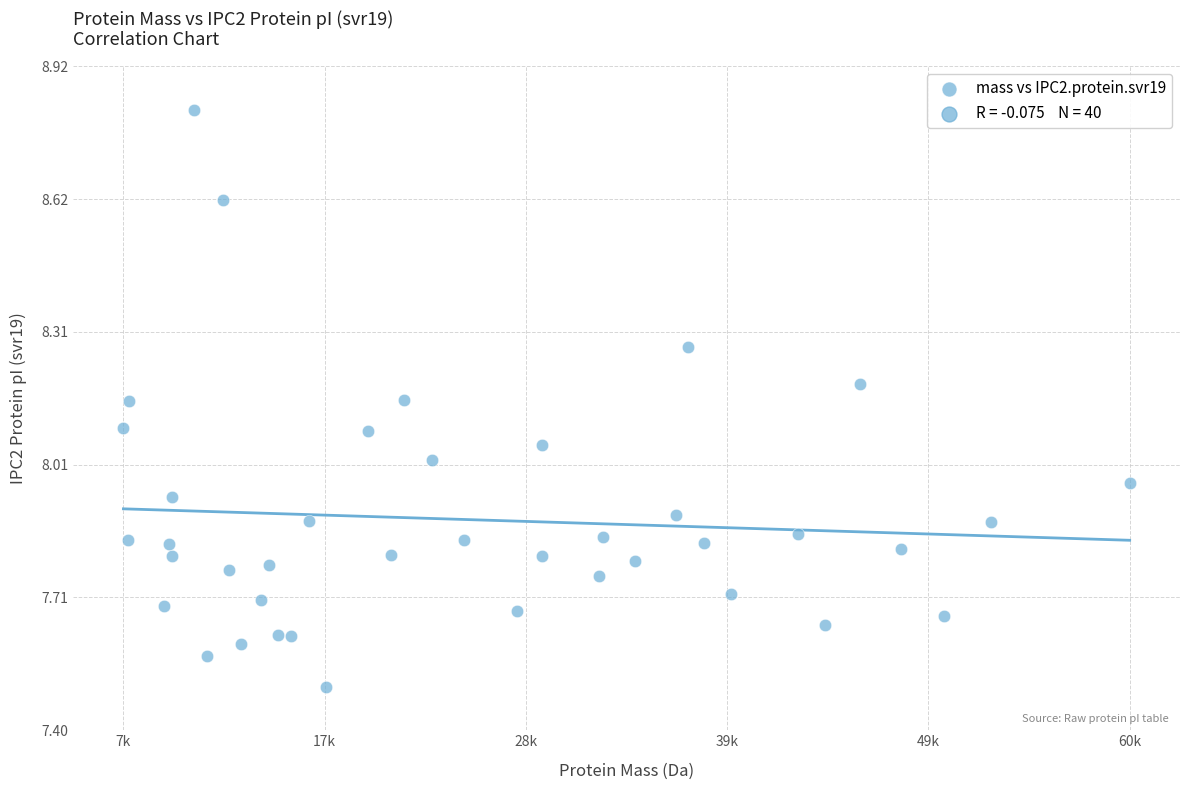

What is the range of X values (max minus min)?

53227.9